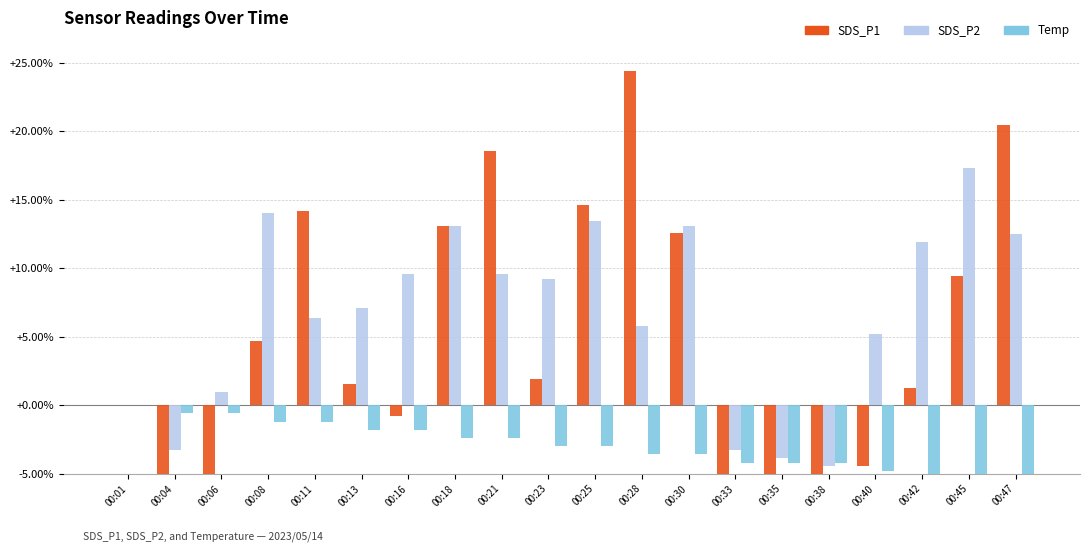

What is the average value of the SDS_P2 series?

6.7